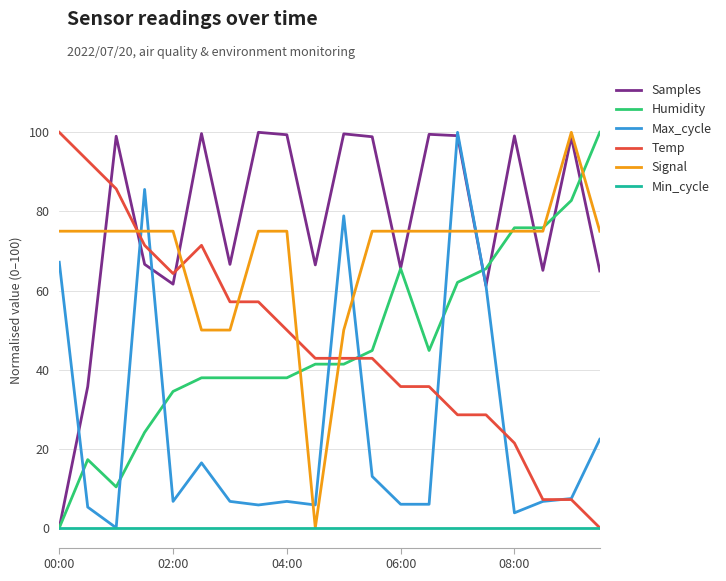

What is the maximum value shown in the chart?

100.0